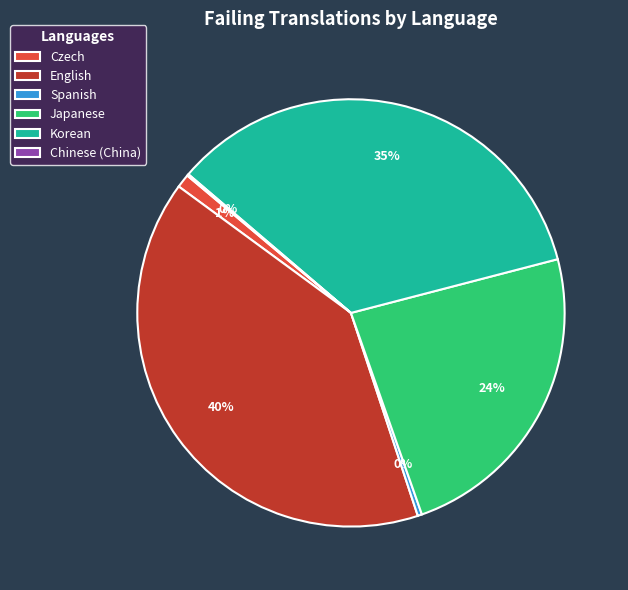

Which has a higher value, Korean or Spanish?

Korean